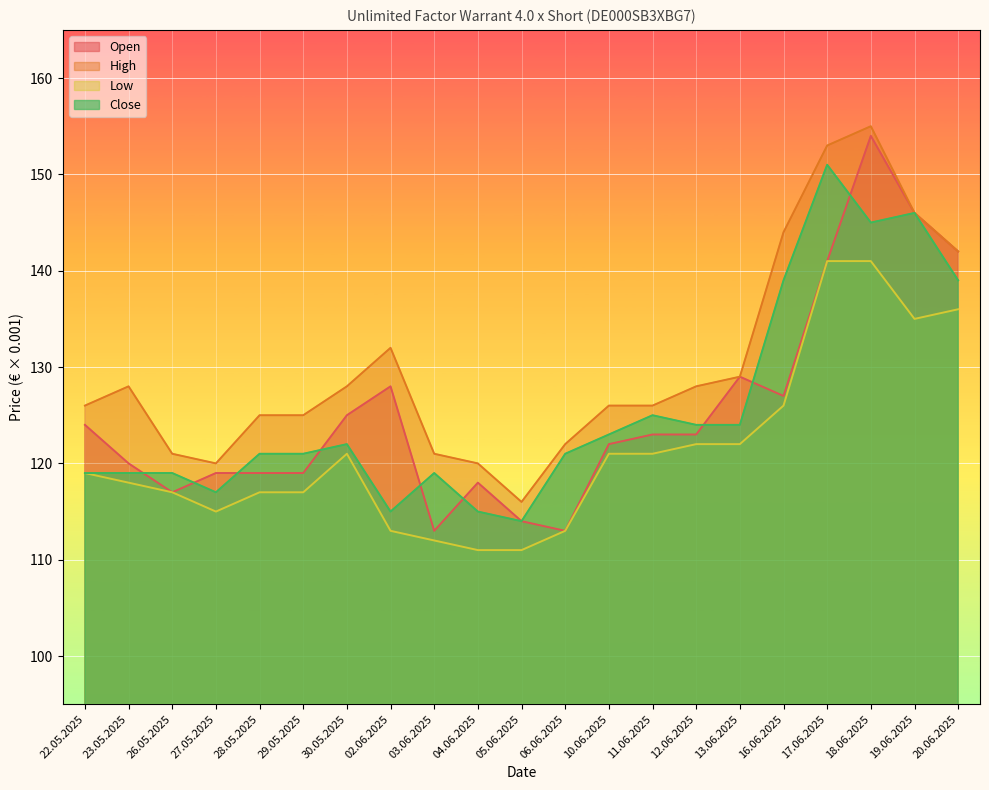

What is the total value across all series at 29.05.2025?

482